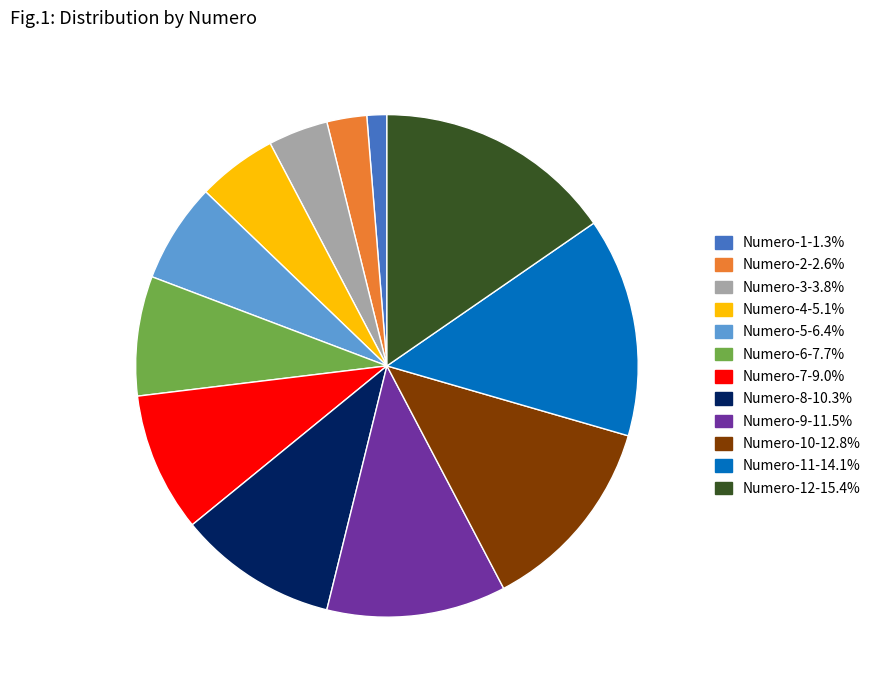

What is the ratio of the value at Numero-10-12.8% to the value at Numero-5-6.4%?

2.0